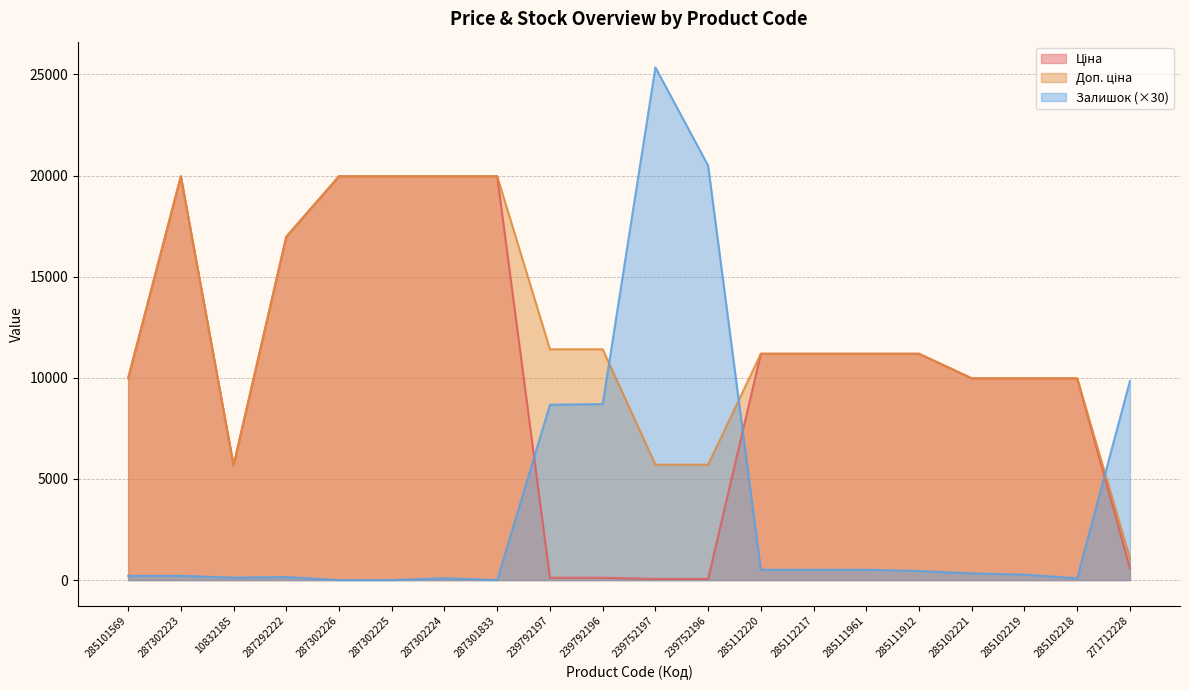

Between which two adjacent categories do Залишок and Доп. ціна first intersect?

239792196 and 239752197